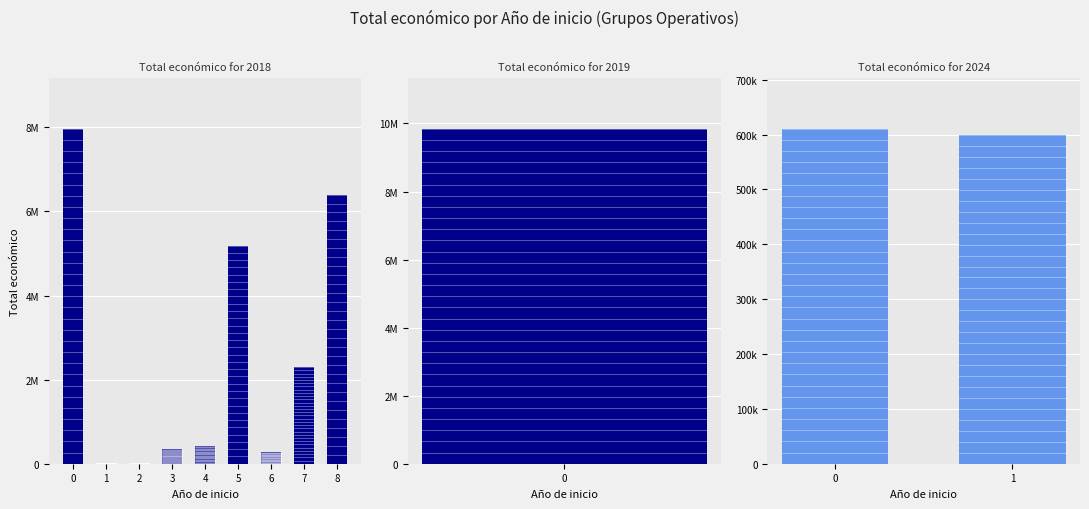

List the labels in order of value, largest first.

2019, 2018, 2018, 2018, 2018, 2024, 2024, 2018, 2018, 2018, 2018, 2018